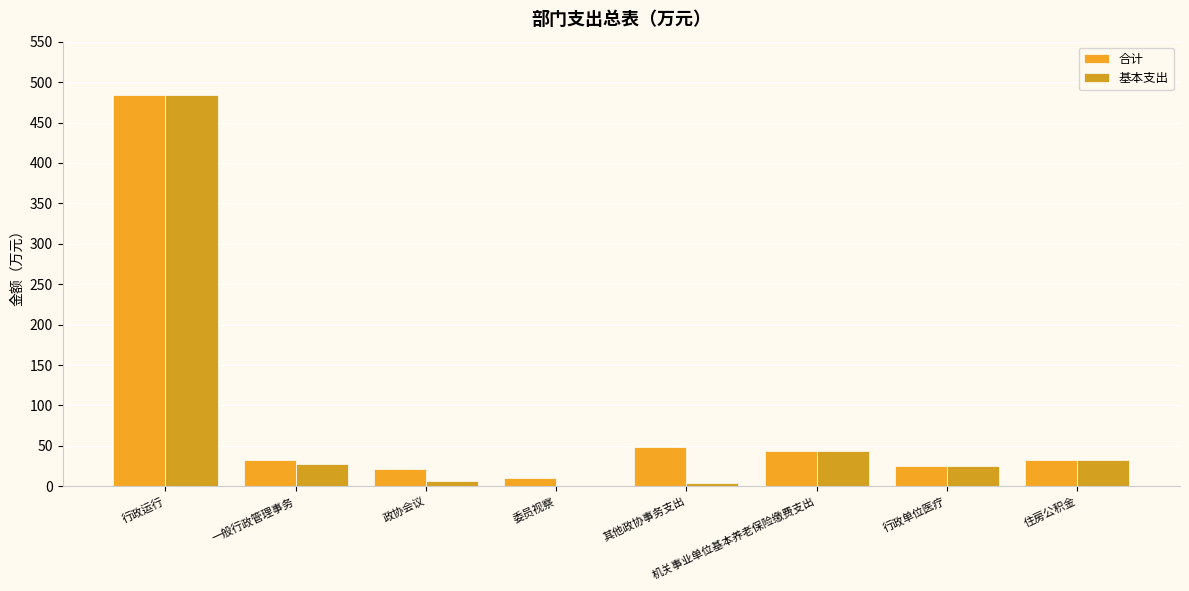

Count the number of categories in the chart.

8